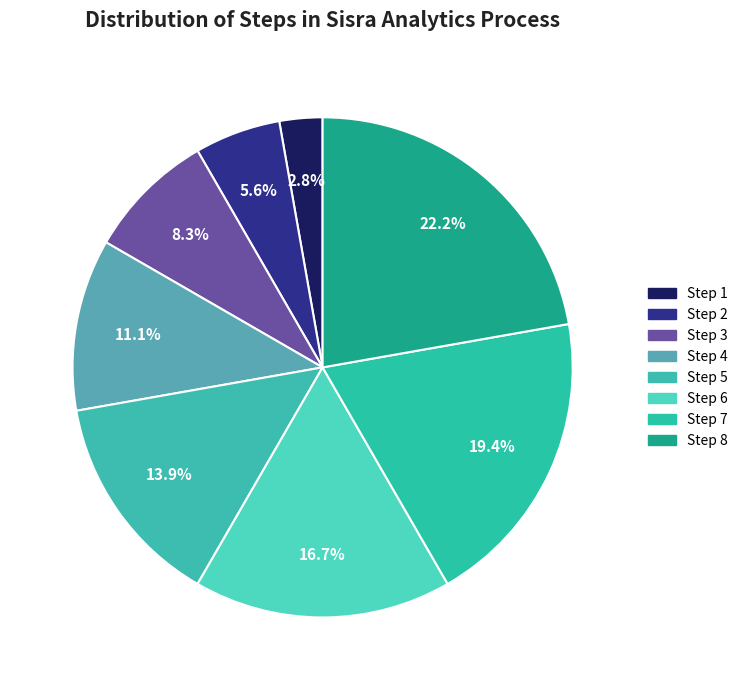

Rank the categories by value from lowest to highest.

Step 1, Step 2, Step 3, Step 4, Step 5, Step 6, Step 7, Step 8